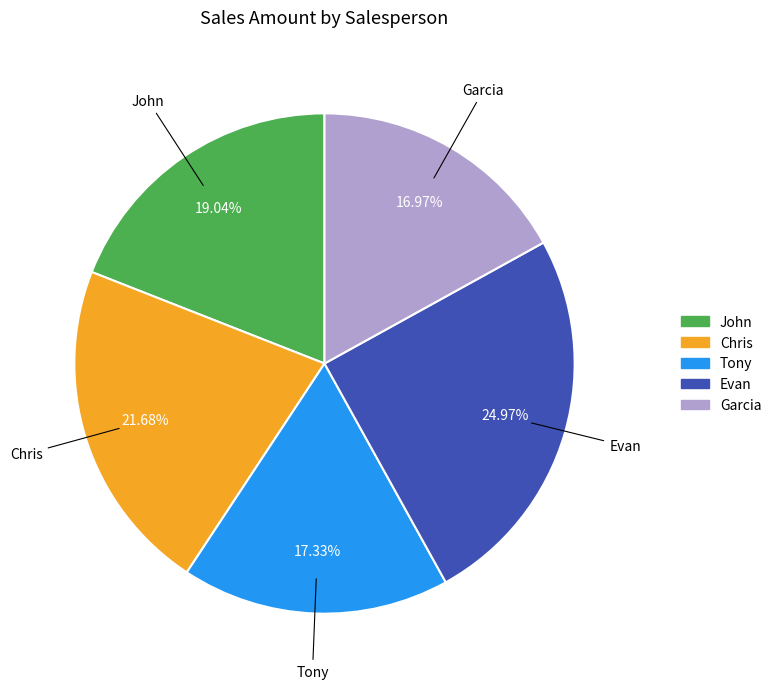

To the nearest percent, what is the difference between the largest and smallest slice percentages?

8%